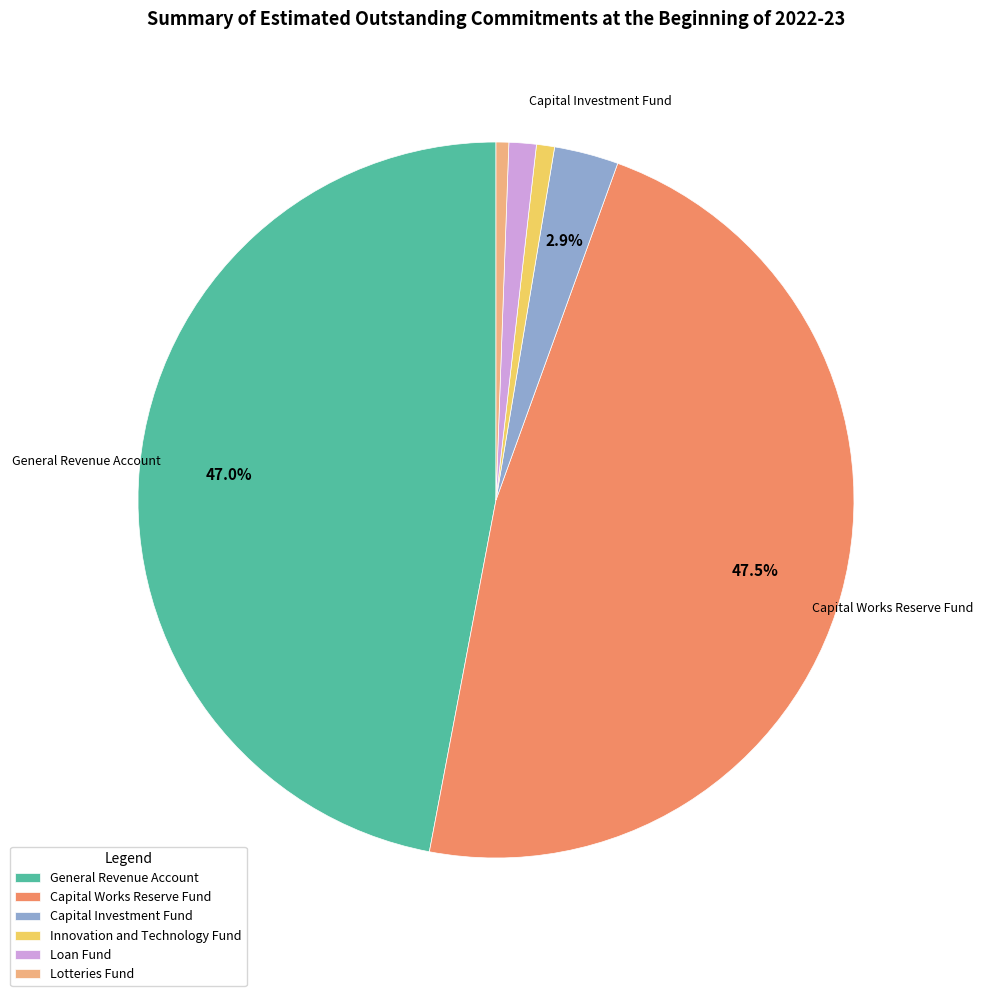

Is the sum of Innovation and Technology Fund and General Revenue Account greater than half?

No